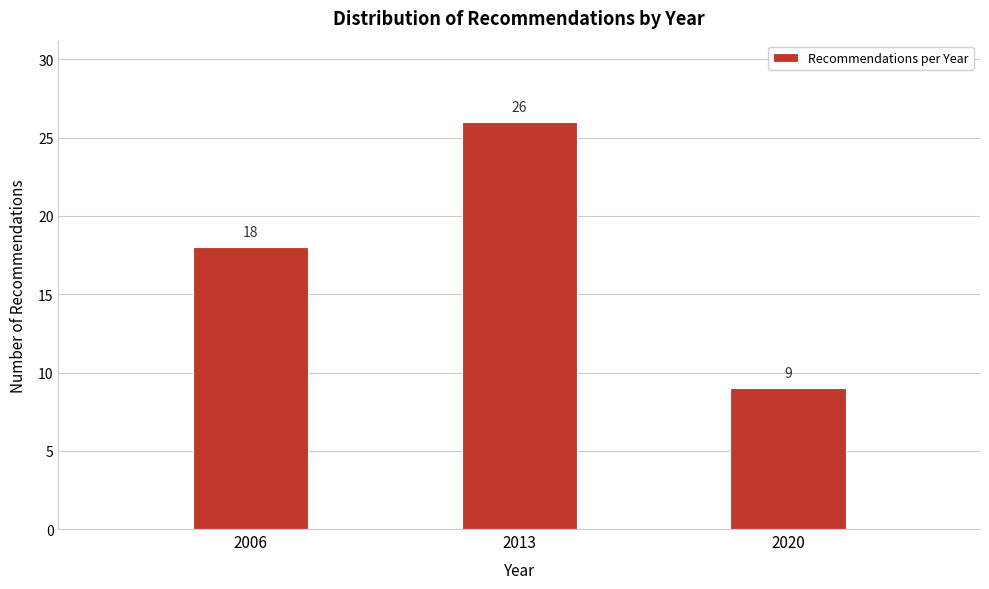

Reading right to left, list all the values displayed in this chart.

9	26	18